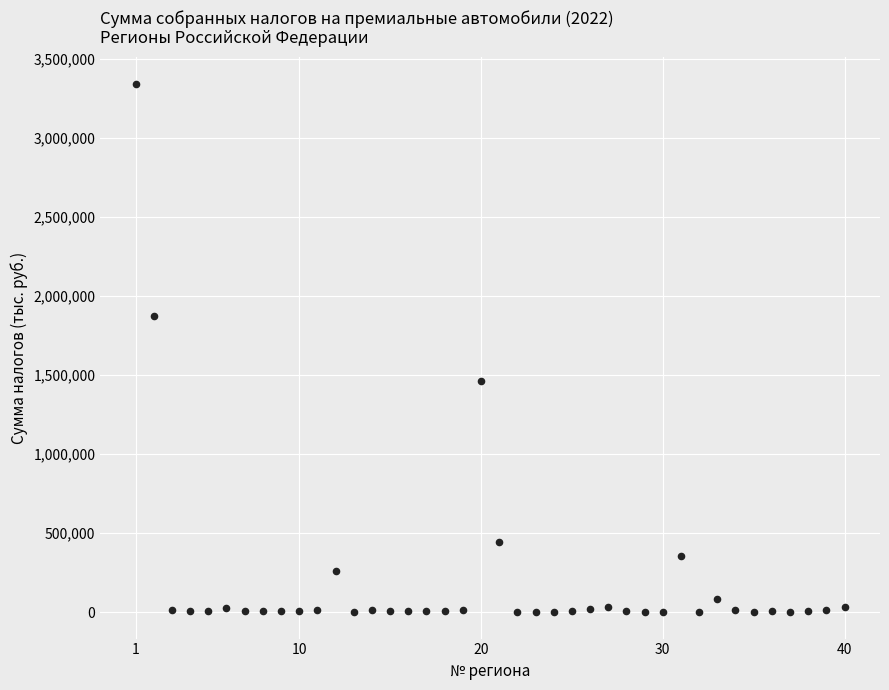

What is the range of Y values (max minus min)?

3342865